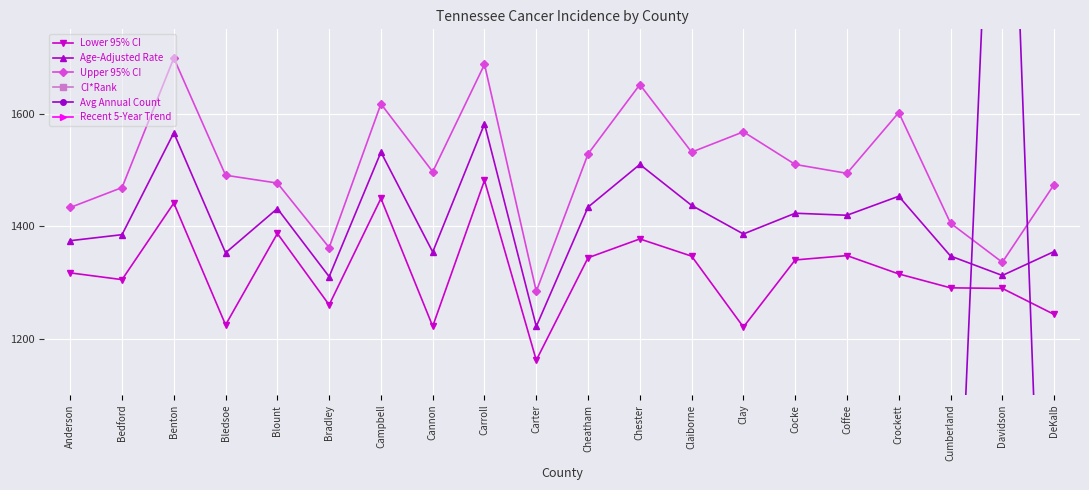

Where is Avg Annual Count nearest to the value 1330?

Blount